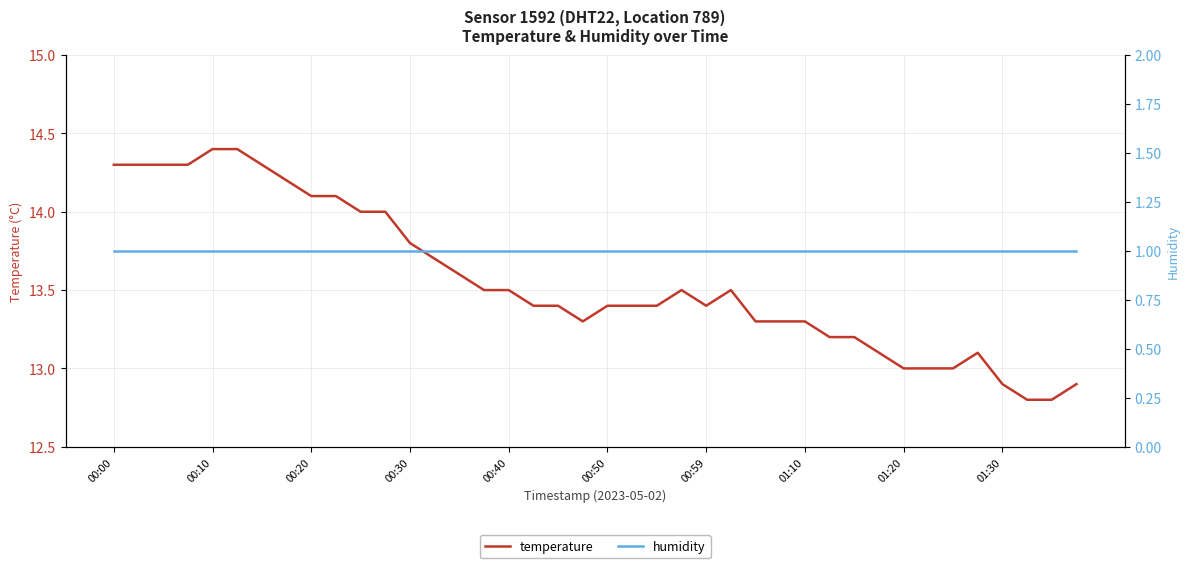

True or false: temperature and humidity cross at least once.

False